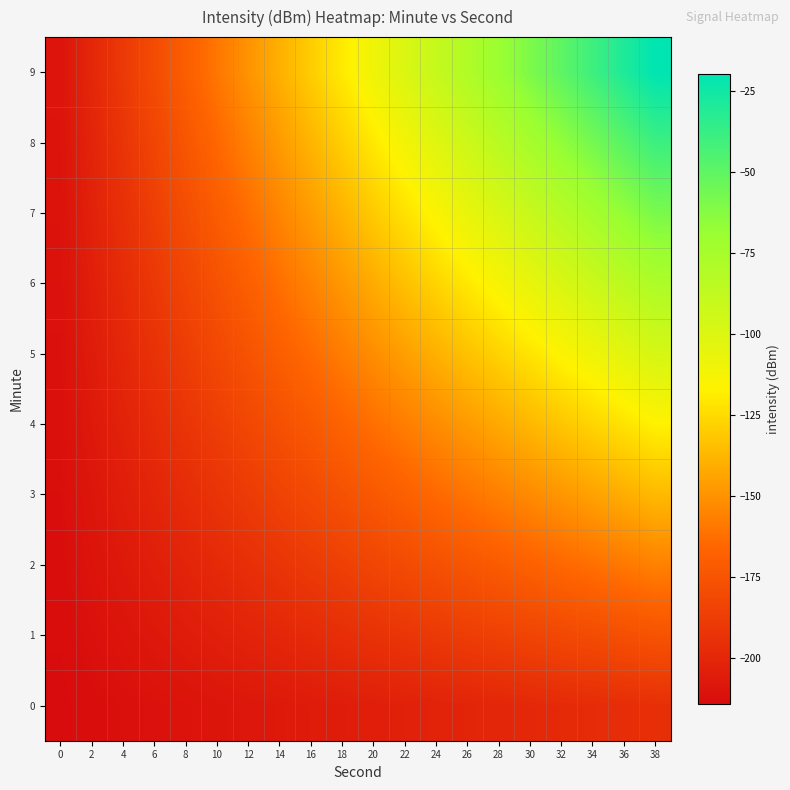

Reading left to right, list all the values displayed in this chart.

0: 0=-214.3	2=-213.3	4=-212.3	6=-211.3	8=-210.3	10=-209.3	12=-208.3	14=-207.3	16=-206.3	18=-205.3	20=-204.3	22=-203.3	24=-202.3	26=-201.3	28=-200.3	30=-199.3	32=-198.3	34=-197.3	36=-196.3	38=-195.3
1: 0=-213.8	2=-211.8	4=-209.8	6=-207.8	8=-205.8	10=-203.8	12=-201.8	14=-199.8	16=-197.8	18=-195.8	20=-193.8	22=-191.8	24=-189.8	26=-187.8	28=-185.8	30=-183.8	32=-181.8	34=-179.8	36=-177.8	38=-175.8
2: 0=-213.3	2=-210.3	4=-207.3	6=-204.3	8=-201.3	10=-198.3	12=-195.3	14=-192.3	16=-189.3	18=-186.3	20=-183.3	22=-180.3	24=-177.3	26=-174.3	28=-171.3	30=-168.3	32=-165.3	34=-162.3	36=-159.3	38=-156.3
3: 0=-212.8	2=-208.8	4=-204.8	6=-200.8	8=-196.8	10=-192.8	12=-188.8	14=-184.8	16=-180.8	18=-176.8	20=-172.8	22=-168.8	24=-164.8	26=-160.8	28=-156.8	30=-152.8	32=-148.8	34=-144.8	36=-140.8	38=-136.8
4: 0=-212.3	2=-207.3	4=-202.3	6=-197.3	8=-192.3	10=-187.3	12=-182.3	14=-177.3	16=-172.3	18=-167.3	20=-162.3	22=-157.3	24=-152.3	26=-147.3	28=-142.3	30=-137.3	32=-132.3	34=-127.3	36=-122.3	38=-117.3
5: 0=-211.8	2=-205.8	4=-199.8	6=-193.8	8=-187.8	10=-181.8	12=-175.8	14=-169.8	16=-163.8	18=-157.8	20=-151.8	22=-145.8	24=-139.8	26=-133.8	28=-127.8	30=-121.8	32=-115.8	34=-109.8	36=-103.8	38=-97.8
6: 0=-211.3	2=-204.3	4=-197.3	6=-190.3	8=-183.3	10=-176.3	12=-169.3	14=-162.3	16=-155.3	18=-148.3	20=-141.3	22=-134.3	24=-127.3	26=-120.3	28=-113.3	30=-106.3	32=-99.3	34=-92.3	36=-85.3	38=-78.3
7: 0=-210.8	2=-202.8	4=-194.8	6=-186.8	8=-178.8	10=-170.8	12=-162.8	14=-154.8	16=-146.8	18=-138.8	20=-130.8	22=-122.8	24=-114.8	26=-106.8	28=-98.8	30=-90.8	32=-82.8	34=-74.8	36=-66.8	38=-58.8
8: 0=-210.3	2=-201.3	4=-192.3	6=-183.3	8=-174.3	10=-165.3	12=-156.3	14=-147.3	16=-138.3	18=-129.3	20=-120.3	22=-111.3	24=-102.3	26=-93.3	28=-84.3	30=-75.3	32=-66.3	34=-57.3	36=-48.3	38=-39.3
9: 0=-209.8	2=-199.8	4=-189.8	6=-179.8	8=-169.8	10=-159.8	12=-149.8	14=-139.8	16=-129.8	18=-119.8	20=-109.8	22=-99.8	24=-89.8	26=-79.8	28=-69.8	30=-59.8	32=-49.8	34=-39.8	36=-29.8	38=-19.8